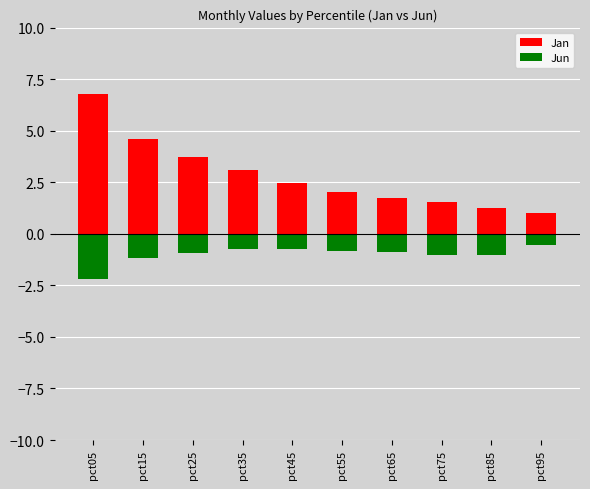

Which has a higher value, pct55 or pct45?

pct45